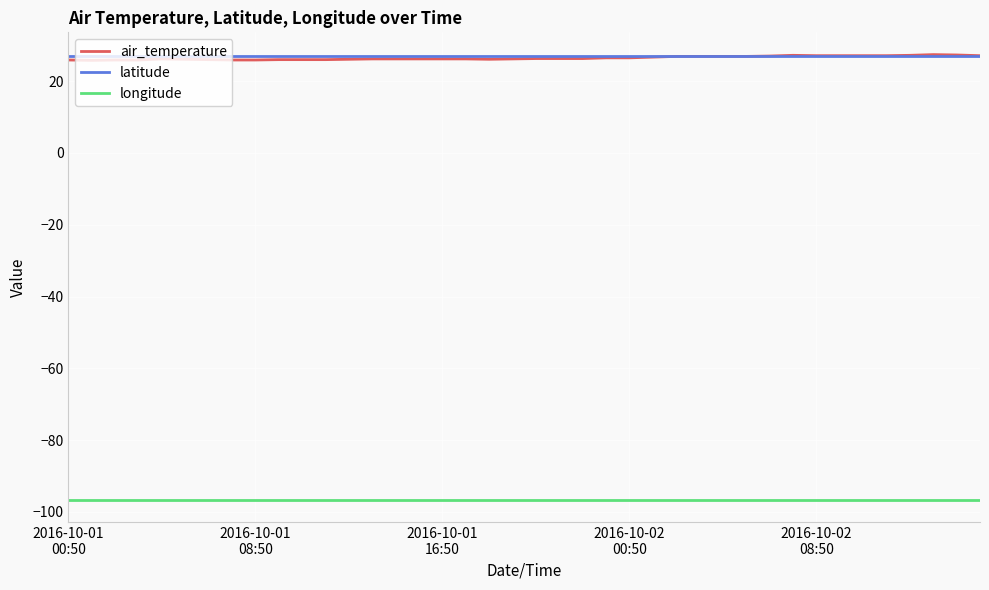

True or false: latitude and longitude intersect in this chart.

False